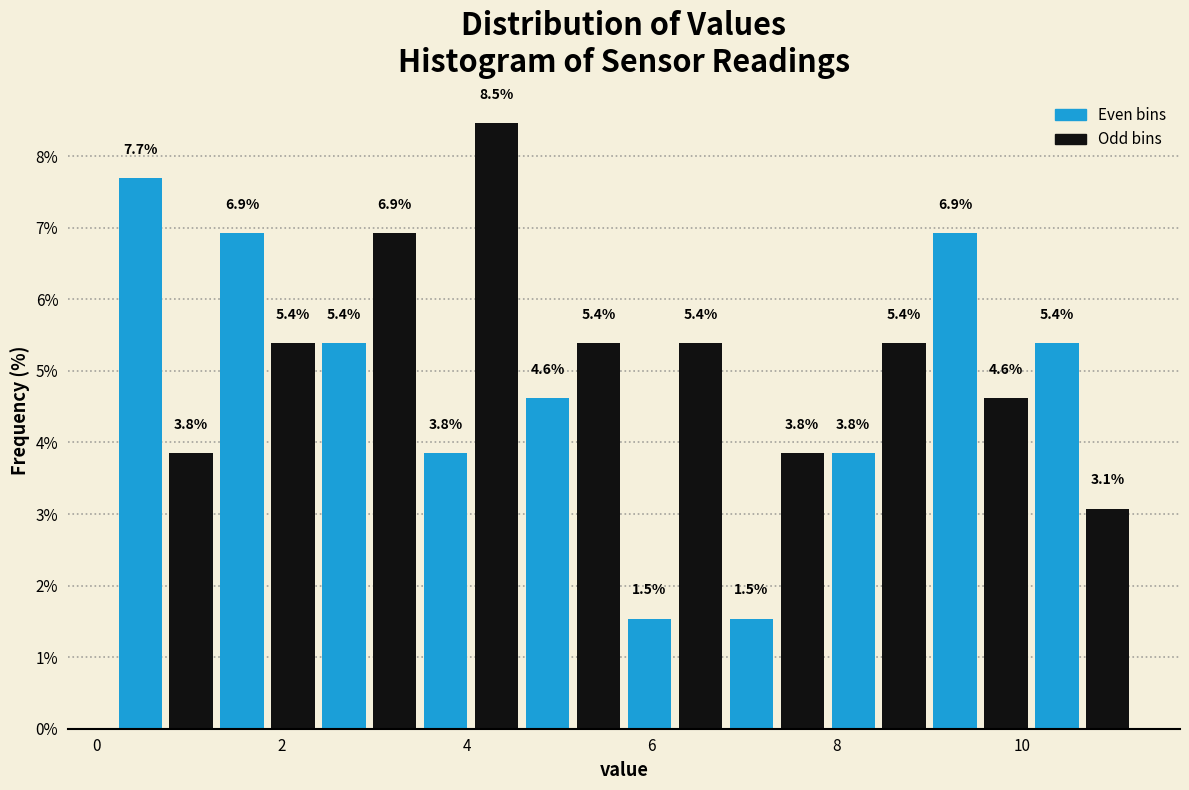

Read against the x-axis, roughly where is the centre of the tallest bar?

4.4